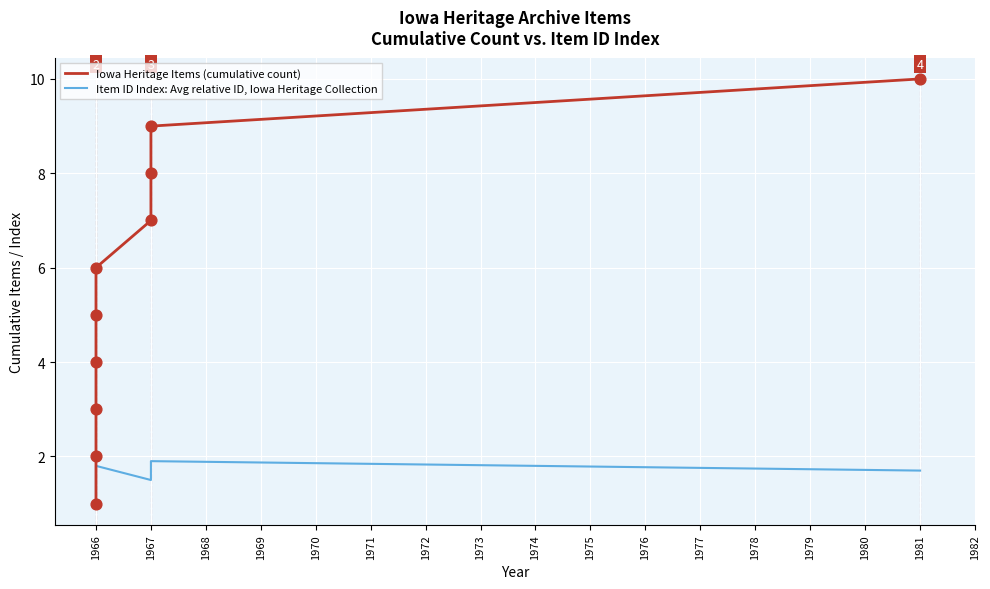

Is the value of Iowa Heritage Items (cumulative count) at 1966 greater than the value of Item ID Index: Avg relative ID, Iowa Heritage Collection at 1966?

No